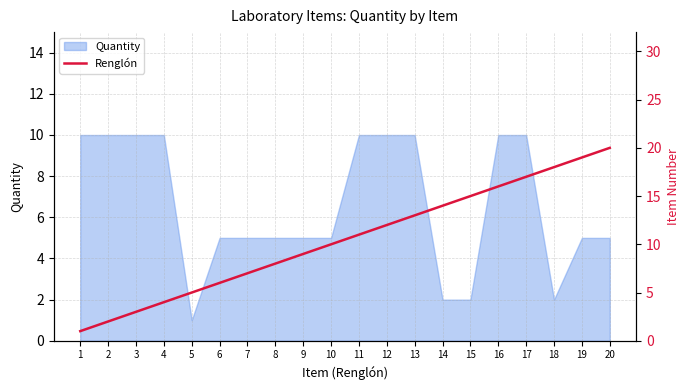

Read the Quantity value at 13.

10